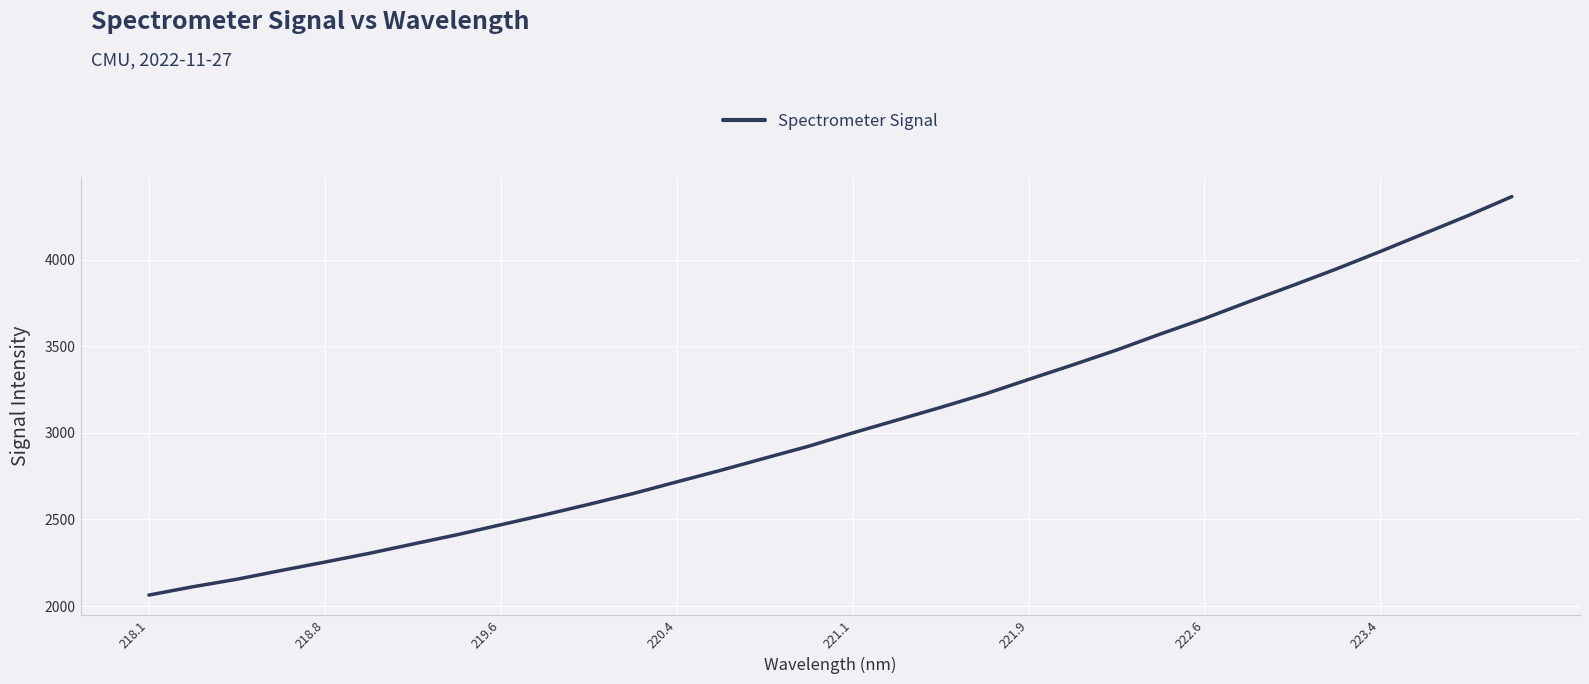

What is the greatest value displayed?

4363.0